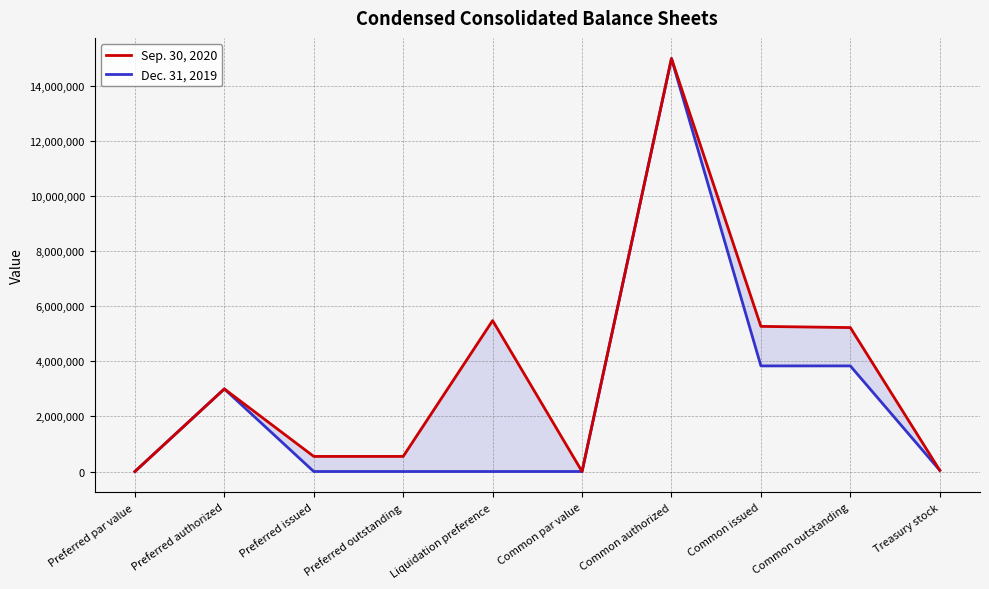

What is the difference between the maximum and minimum values in the Sep. 30, 2020 series?

15000000